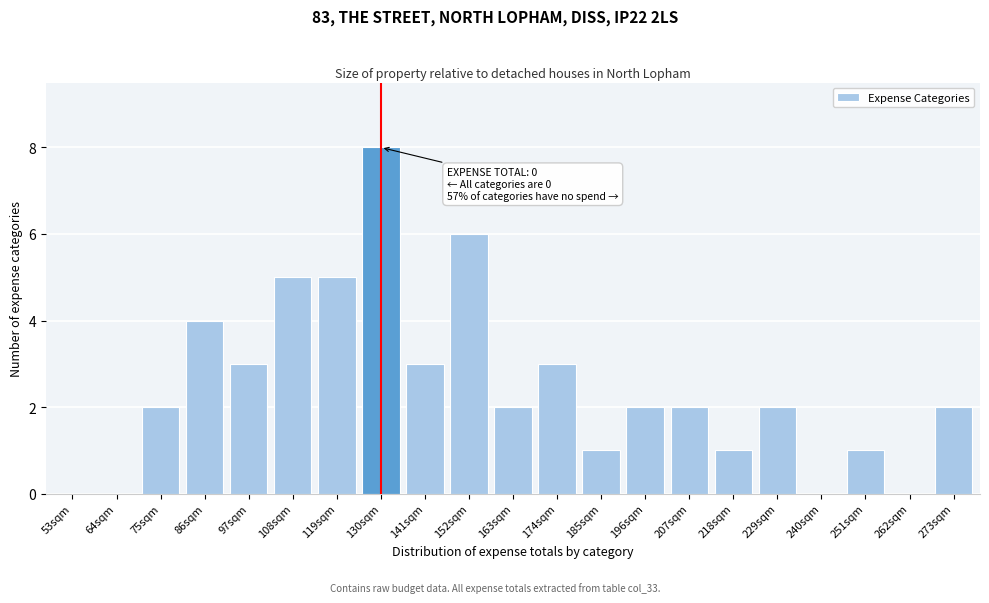

Reading left to right, extract all data points from this chart.

53sqm=0	64sqm=0	75sqm=2	86sqm=4	97sqm=3	108sqm=5	119sqm=5	130sqm=8	141sqm=3	152sqm=6	163sqm=2	174sqm=3	185sqm=1	196sqm=2	207sqm=2	218sqm=1	229sqm=2	240sqm=0	251sqm=1	262sqm=0	273sqm=2